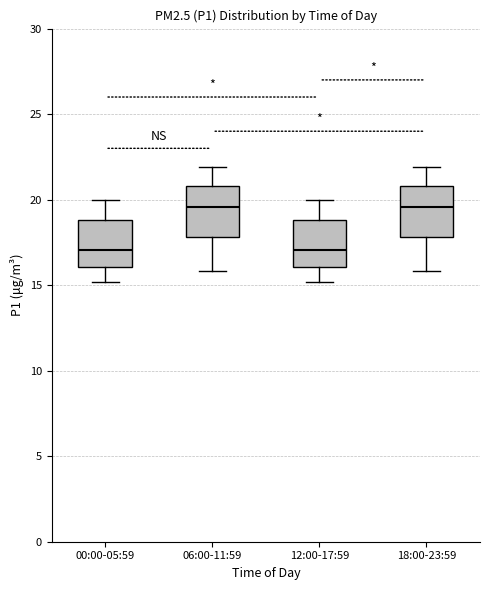

Where does the upper whisker of the box for 18:00-23:59 end on the y-axis? The values are not printed on the chart, so give them approximately, as read against the axis.

22.0